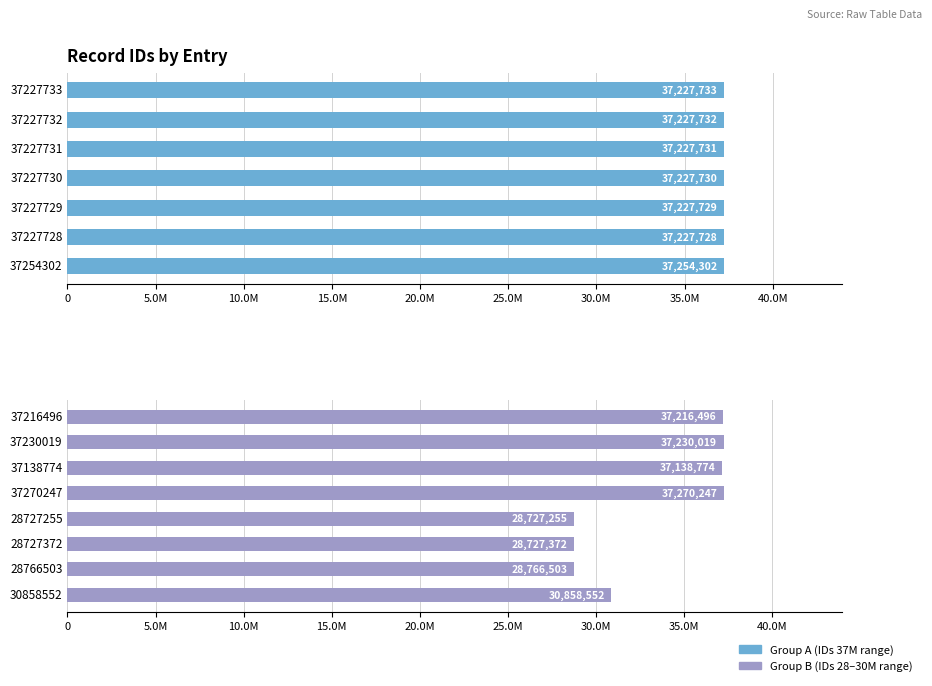

Rank the categories by value from lowest to highest.

28727255, 28727372, 28766503, 30858552, 37138774, 37216496, 37227728, 37227729, 37227730, 37227731, 37227732, 37227733, 37230019, 37254302, 37270247